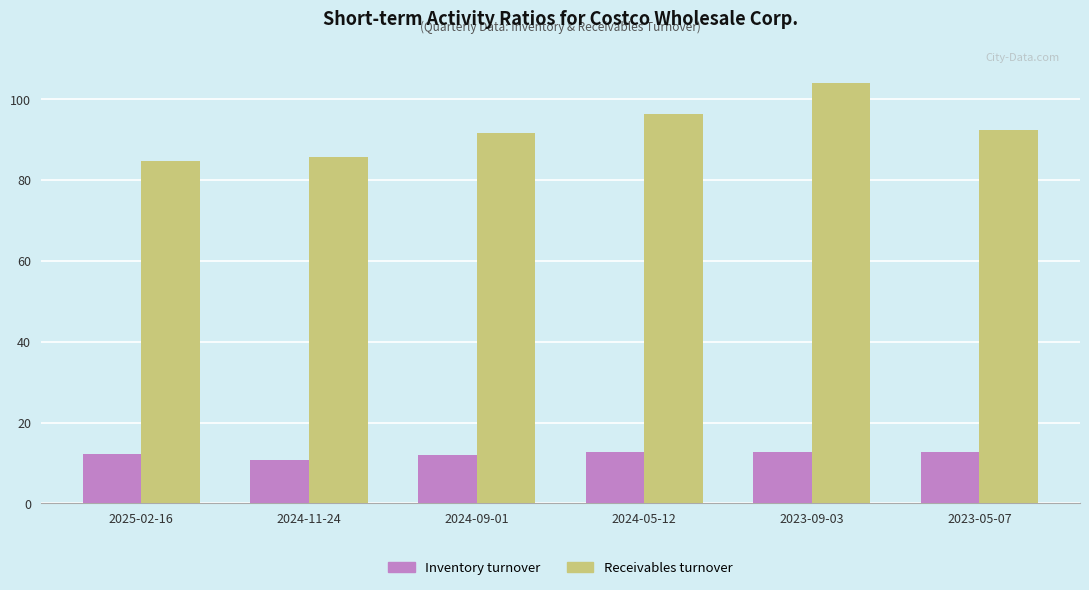

Rank the series at 2025-02-16 from highest to lowest value.

Receivables turnover, Inventory turnover